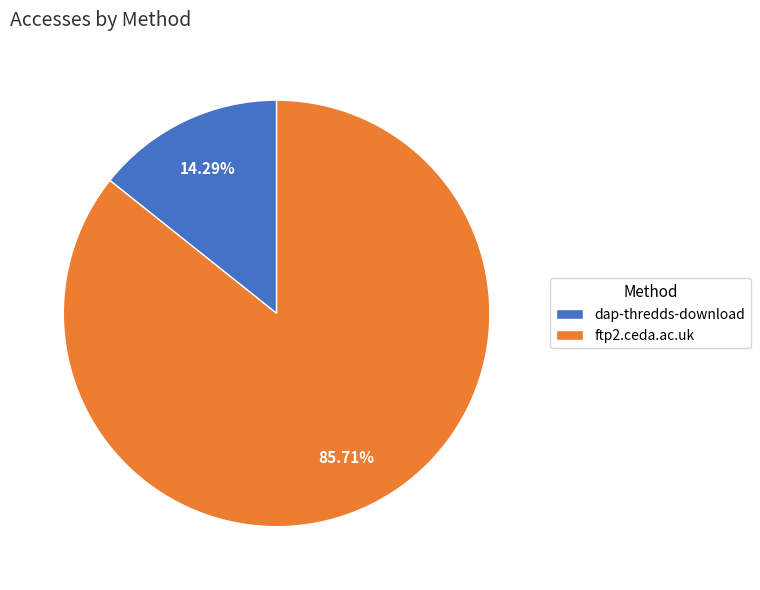

Rank the categories by value from lowest to highest.

dap-thredds-download, ftp2.ceda.ac.uk